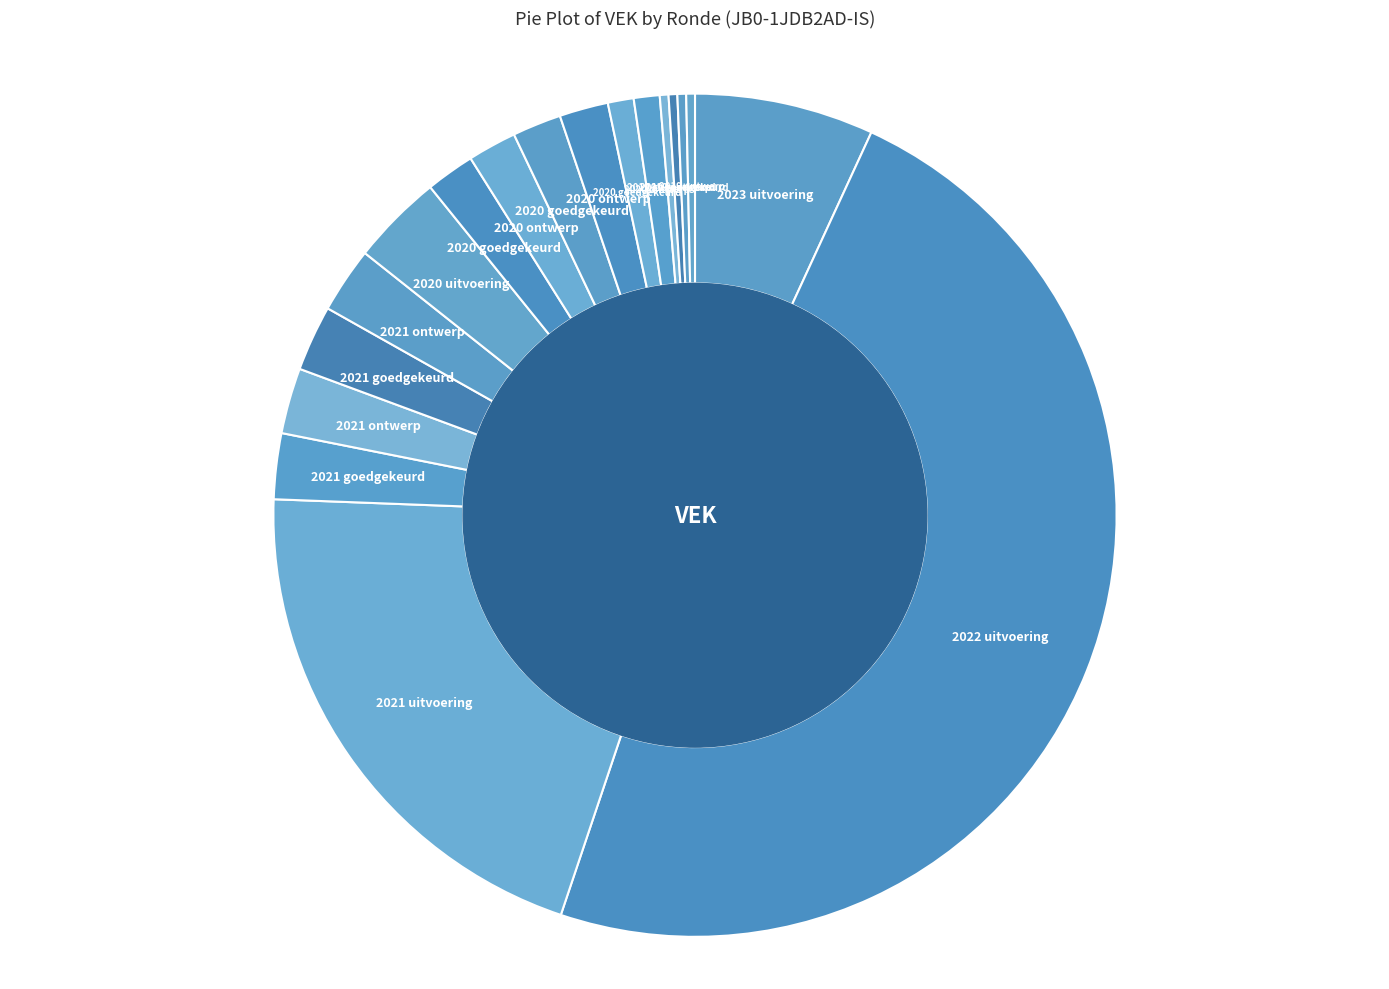

How many slices are in this pie chart?

18